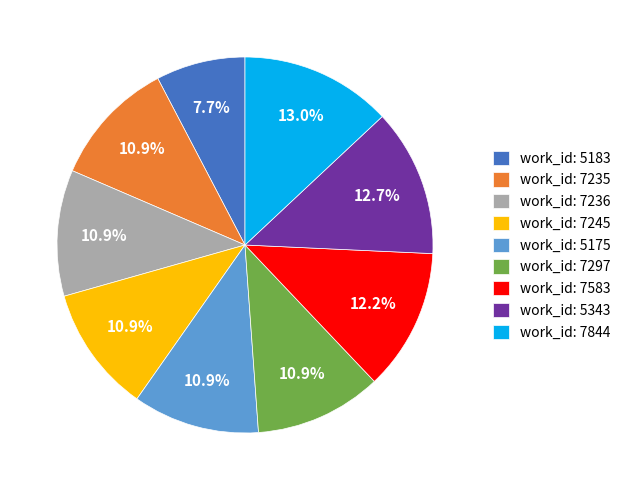

Is there a majority slice in this chart?

No